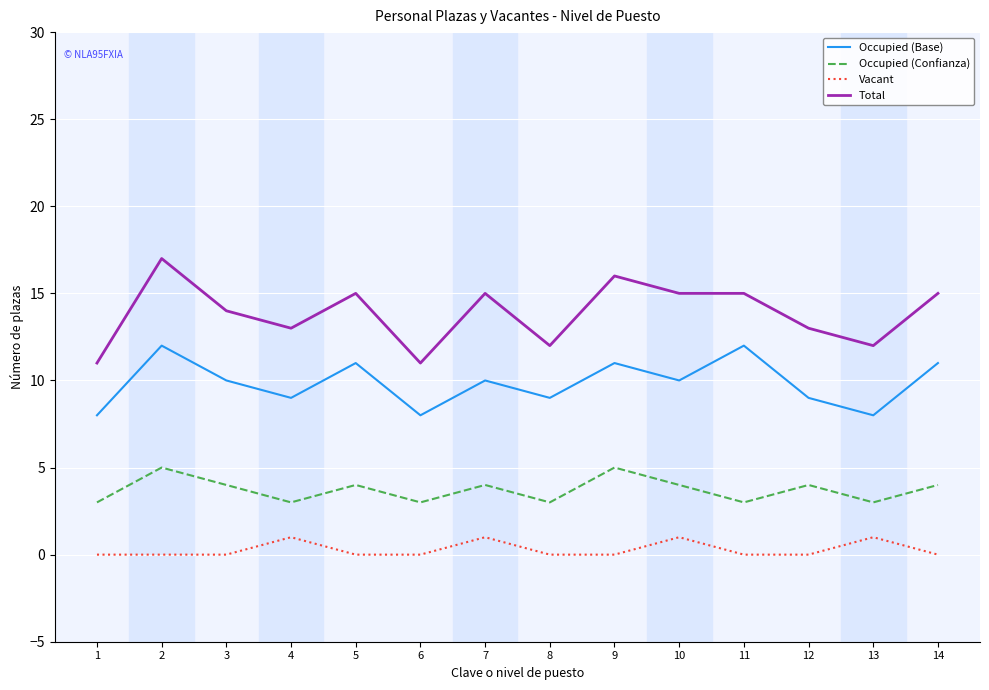

True or false: Total and Occupied (Confianza) intersect in this chart.

False